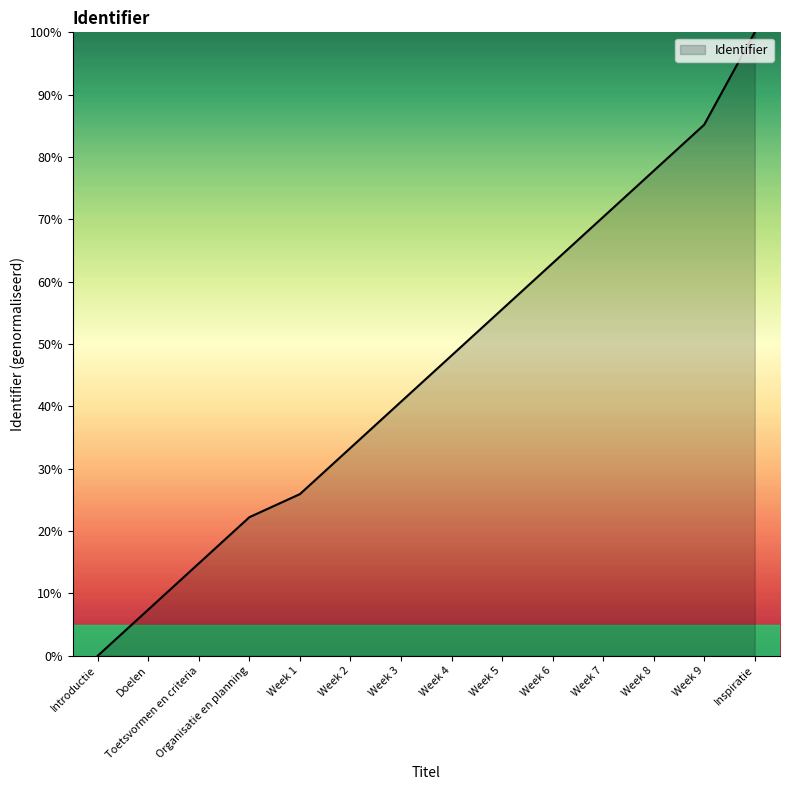

What is the difference between the second highest and second lowest values?

77.8